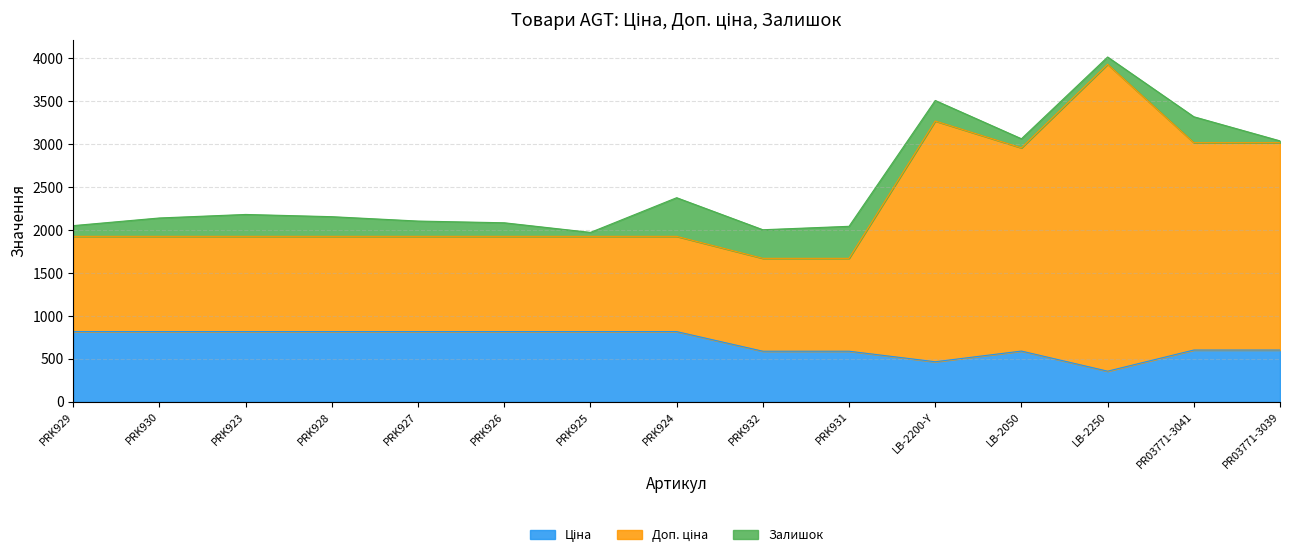

True or false: Доп. ціна and Ціна cross at least once.

False